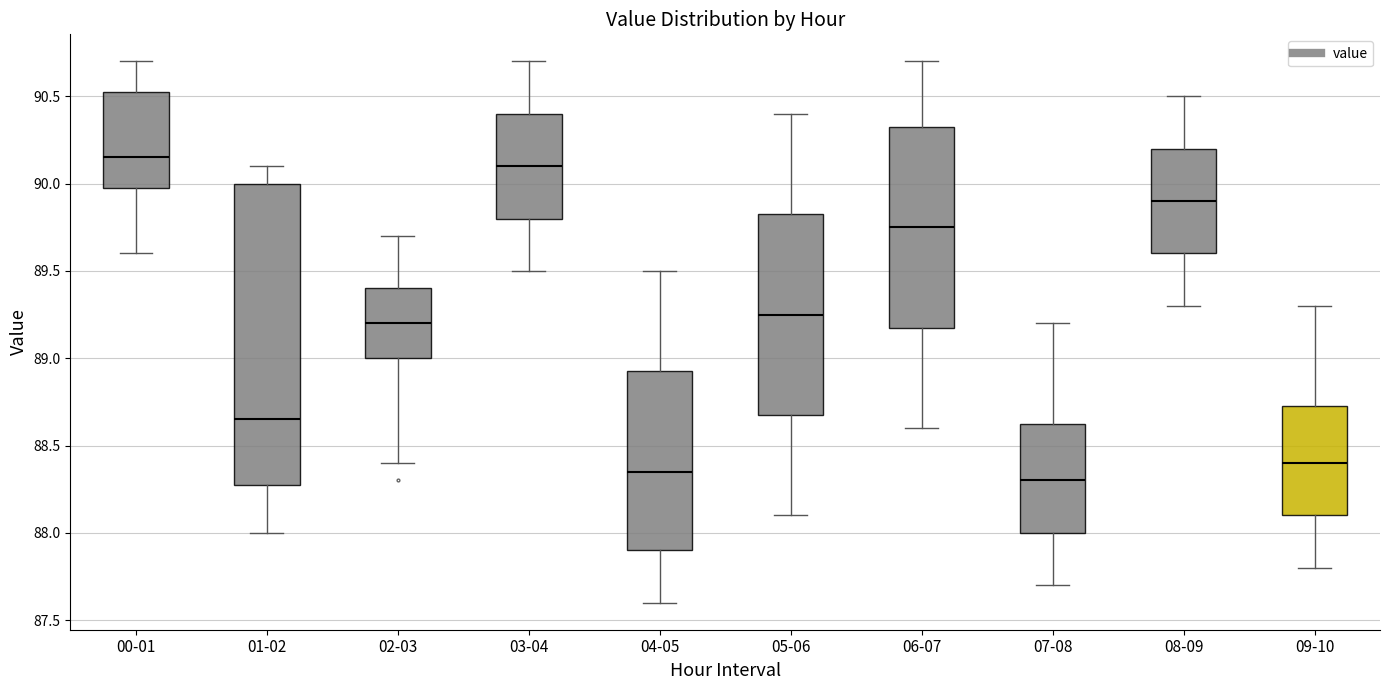

Where does the median line of the box for 00-01 sit on the y-axis? The values are not printed on the chart, so give them approximately, as read against the axis.

90.15